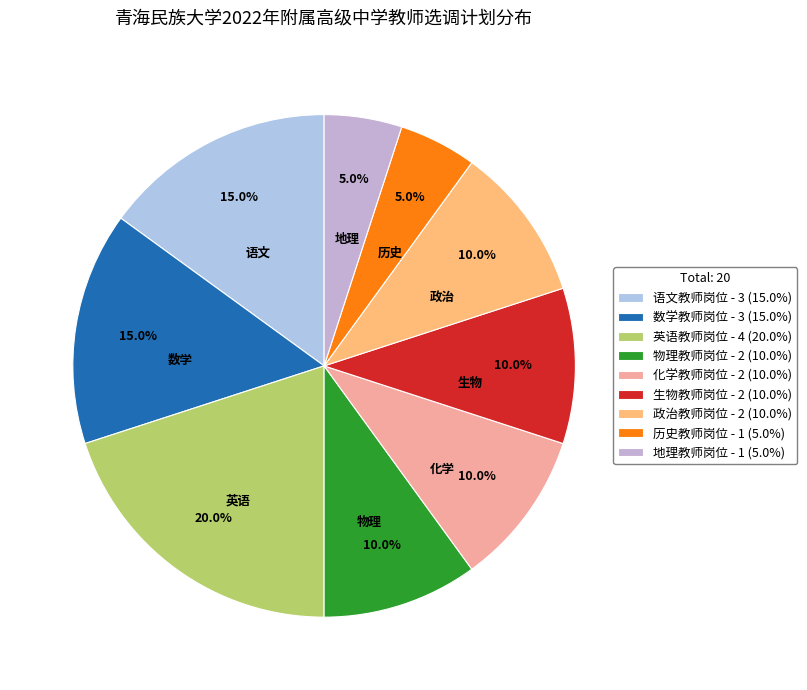

What percentage is the 政治教师岗位 slice, to the nearest percent?

10%